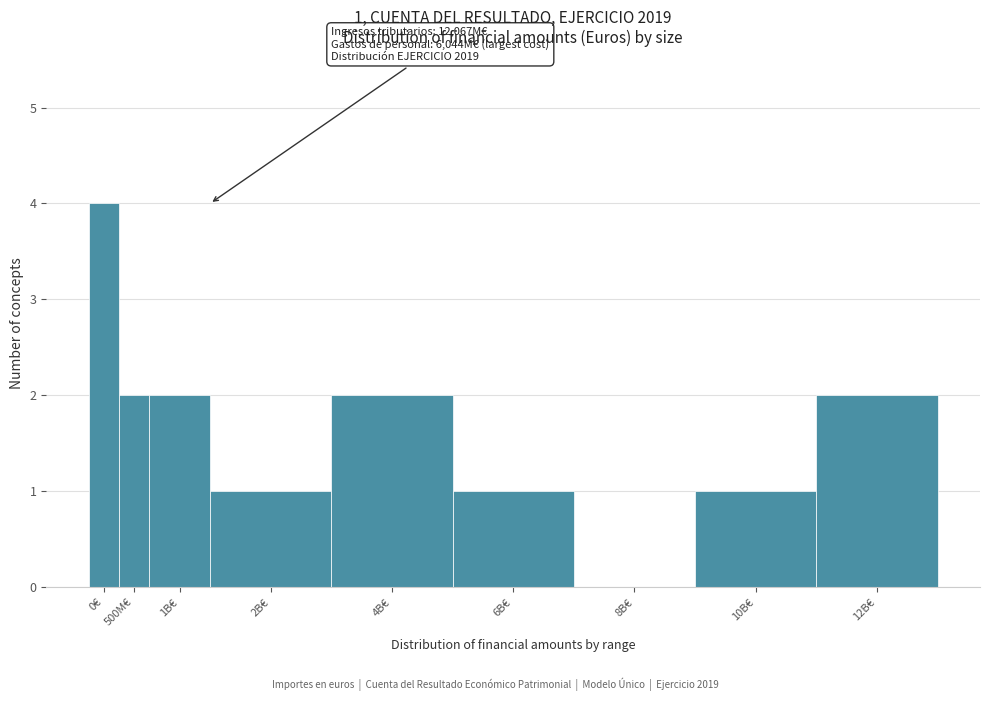

Reading left to right, list all the values displayed in this chart.

0€=4	500M€=2	1B€=2	2B€=1	4B€=2	6B€=1	8B€=0	10B€=1	12B€=2